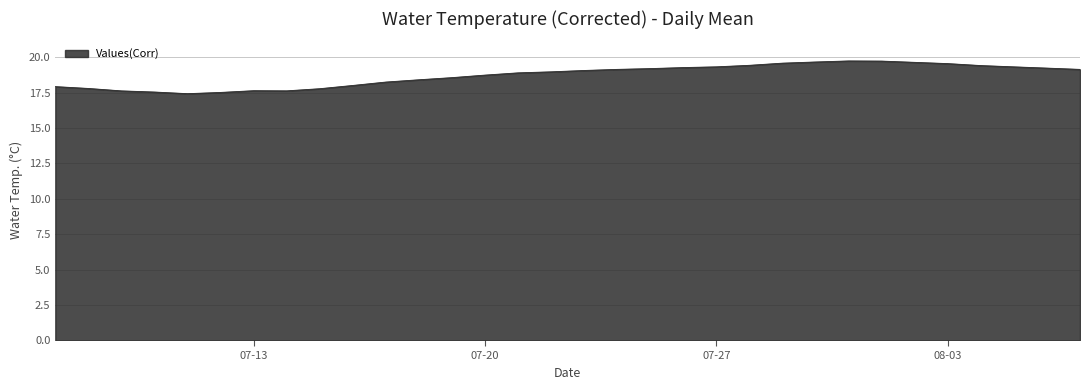

Does the chart have visible grid lines?

Yes